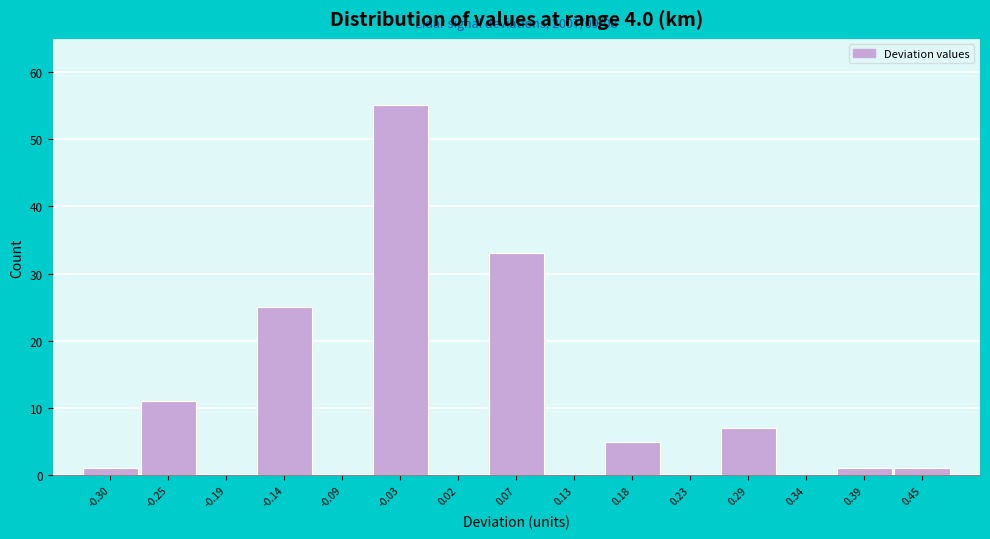

Reading left to right, extract all data points from this chart.

-0.30=1	-0.25=11	-0.19=0	-0.14=25	-0.09=0	-0.03=55	0.02=0	0.07=33	0.13=0	0.18=5	0.23=0	0.29=7	0.34=0	0.39=1	0.45=1